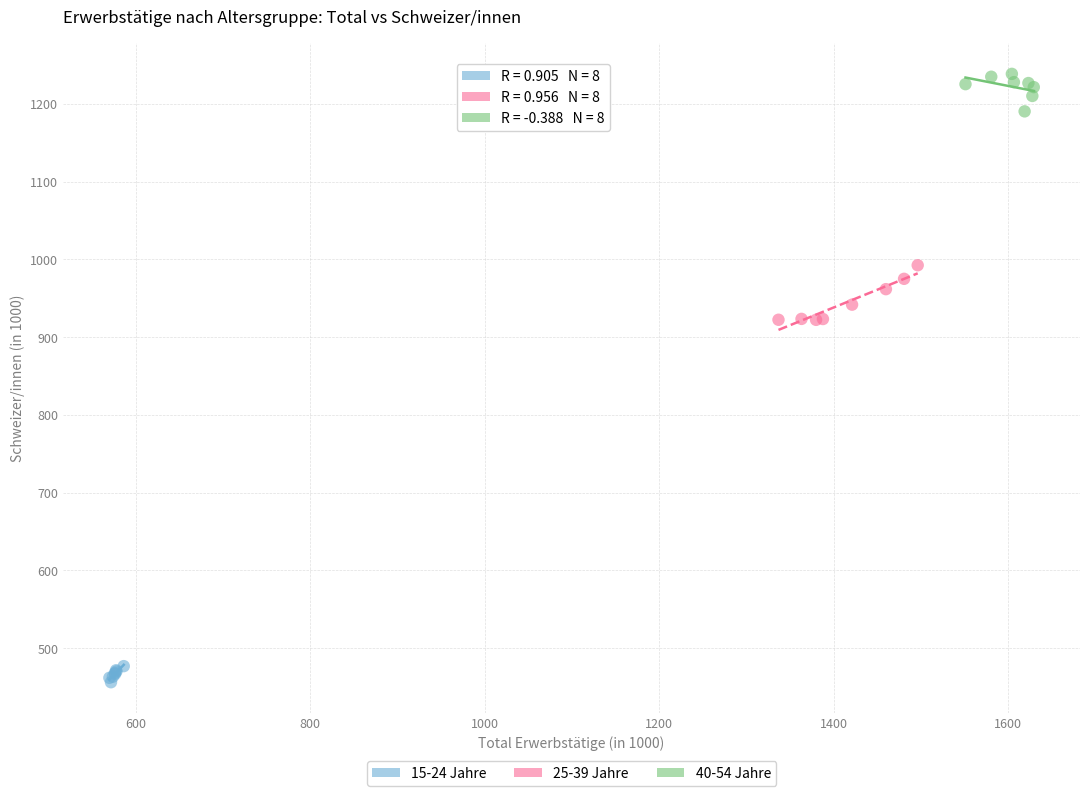

Which series reaches the maximum Y coordinate?

40-54 Jahre